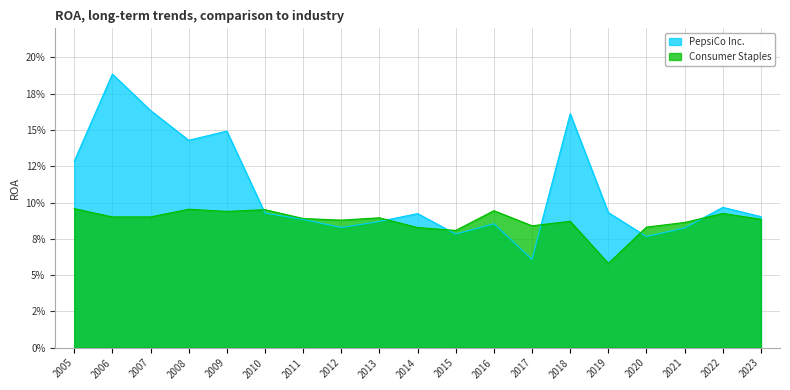

Which series has the widest spread of values?

PepsiCo Inc.